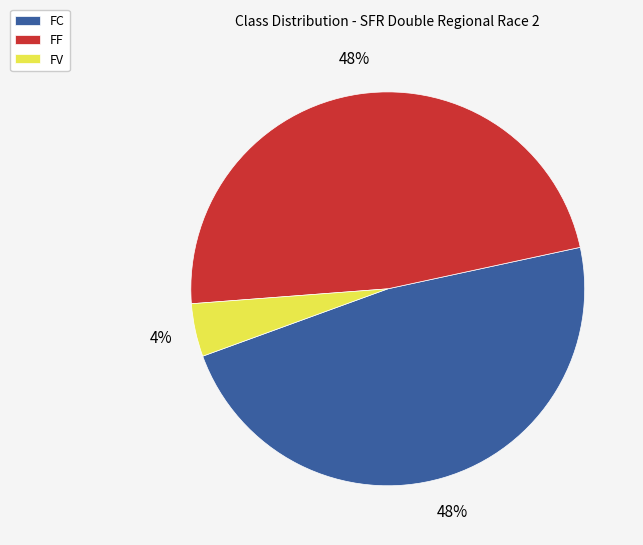

How many slices are in this pie chart?

3